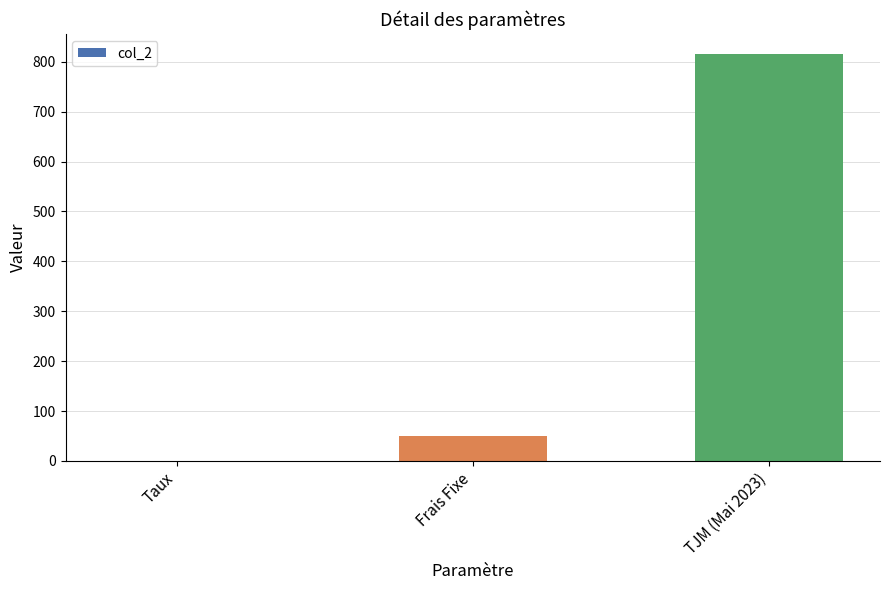

What value does the data have at Frais Fixe?

50.0